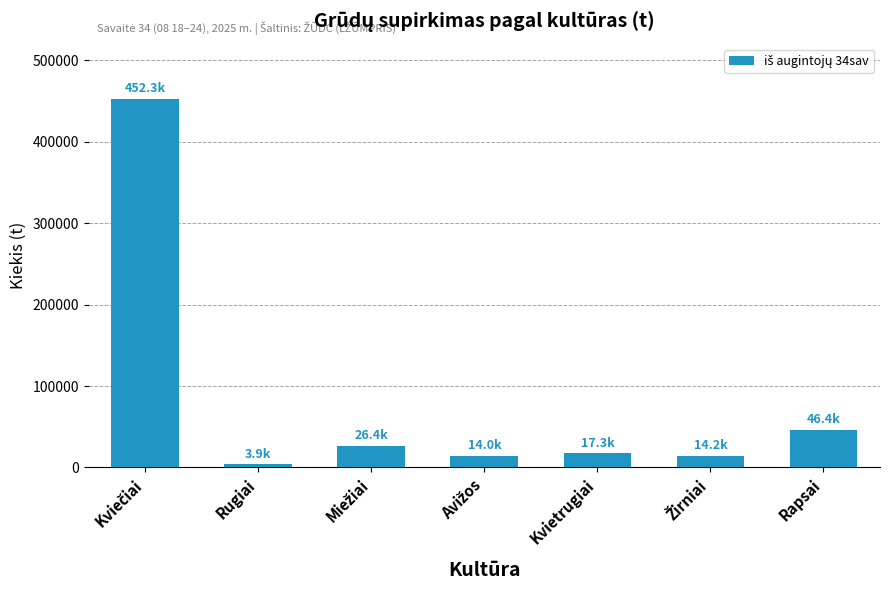

What is the difference between the maximum and second lowest values?

438298.6